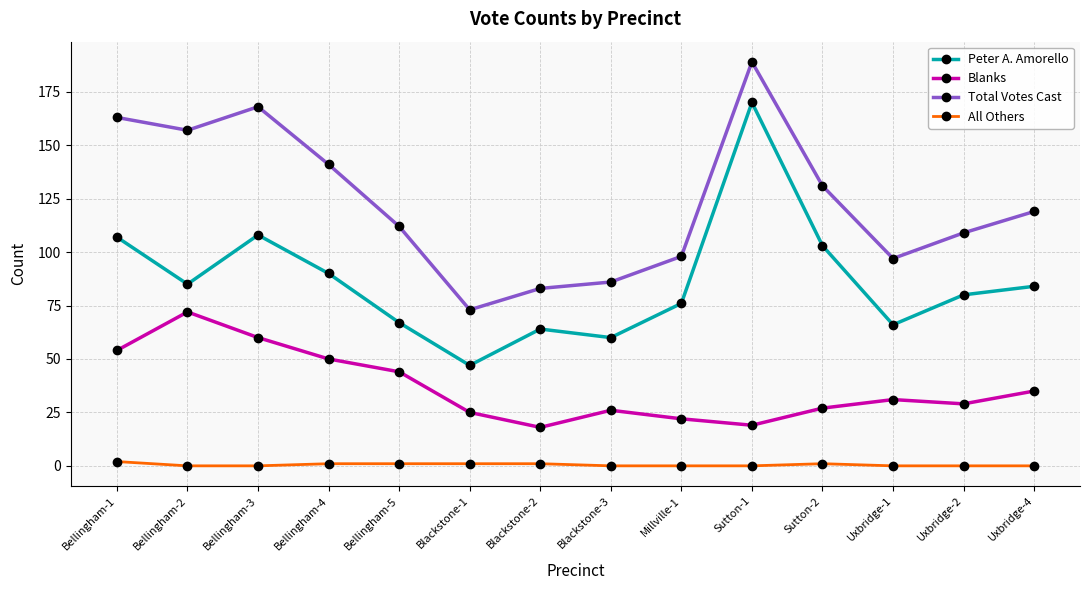

How many lines are shown in the chart?

4